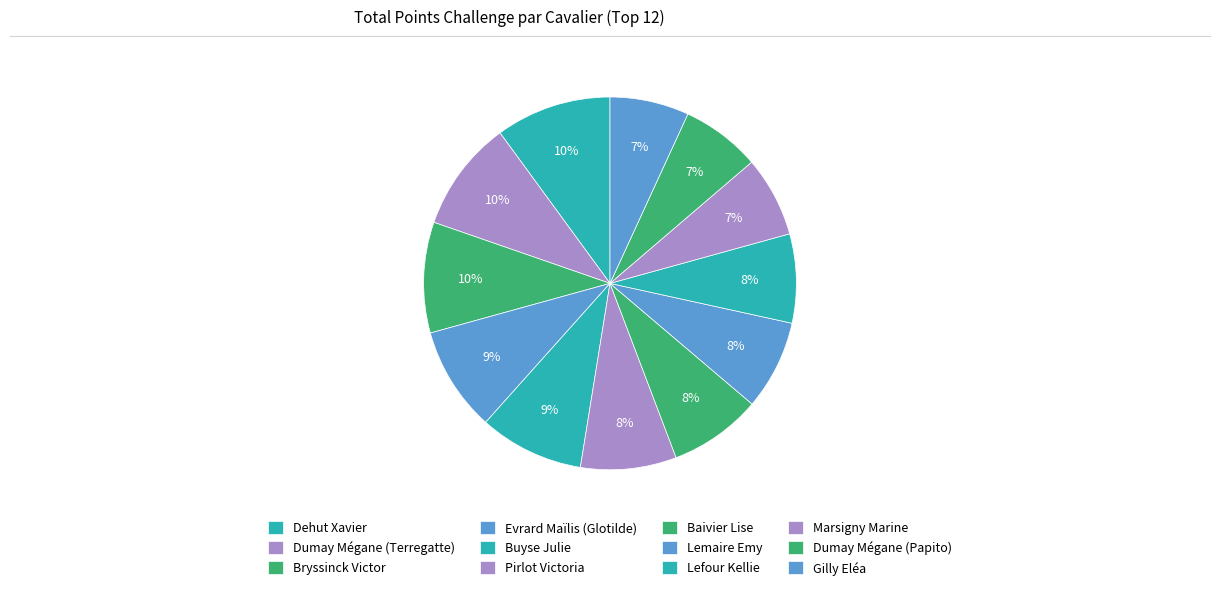

True or false: Buyse Julie accounts for 9% of the total.

True